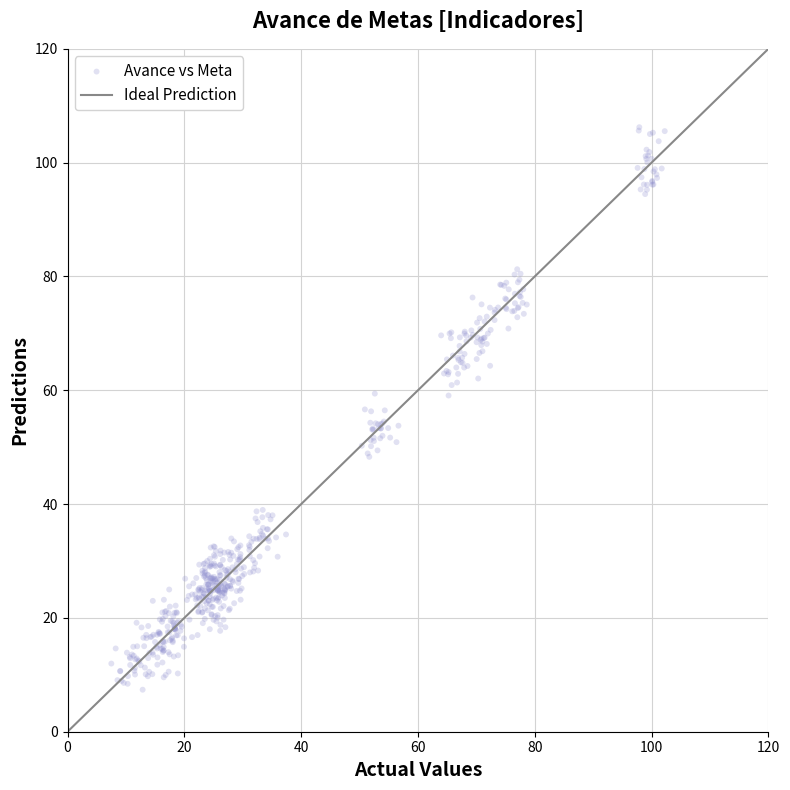

What is the range of Y values (max minus min)?

98.8